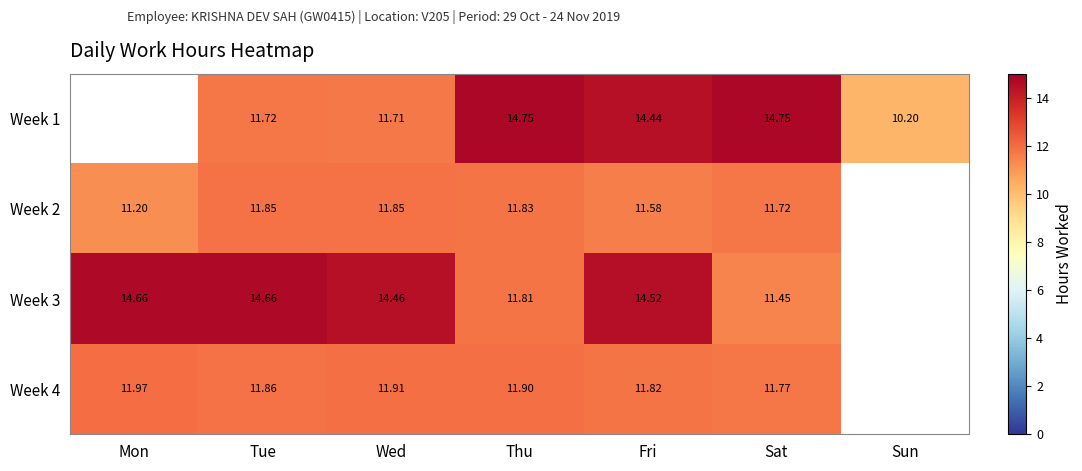

Is the value of Week 1 at Sun greater than the value of Week 4 at Tue?

No